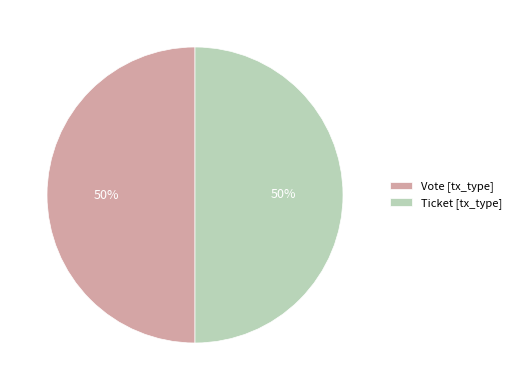

Do Vote [tx_type] and Ticket [tx_type] together represent more than half of the pie?

Yes